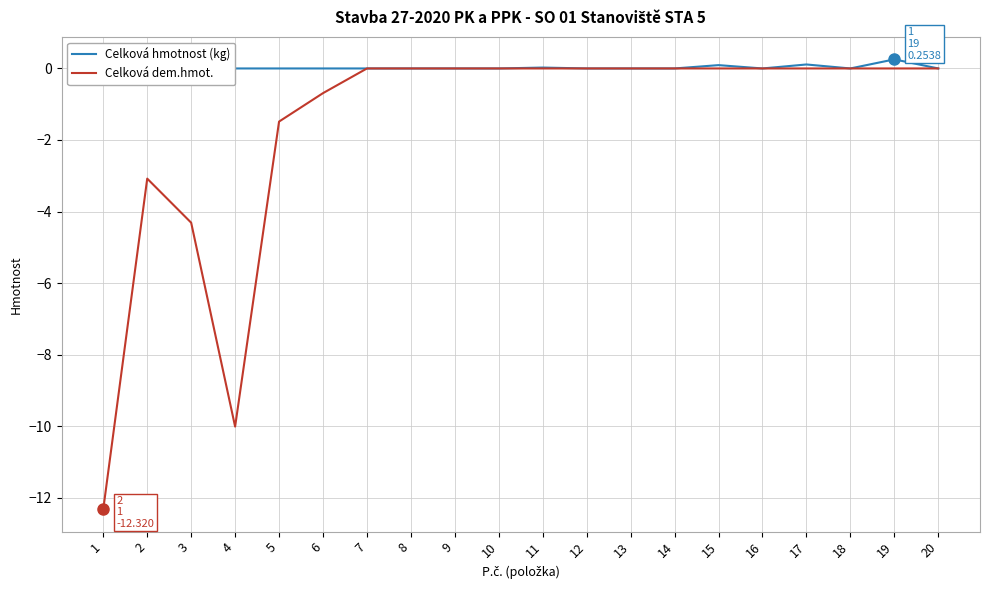

At which label does Celková hmotnost (kg) reach its peak?

19